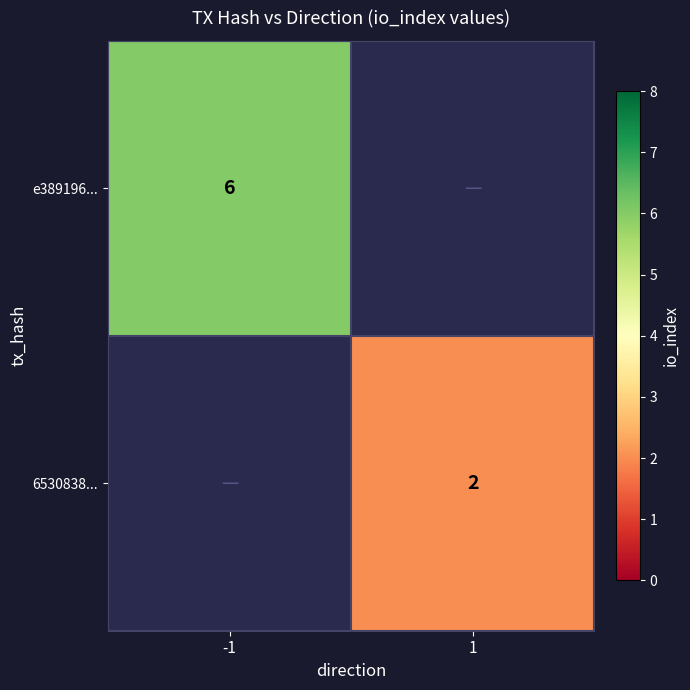

At how many categories does at least one series exceed 3?

1